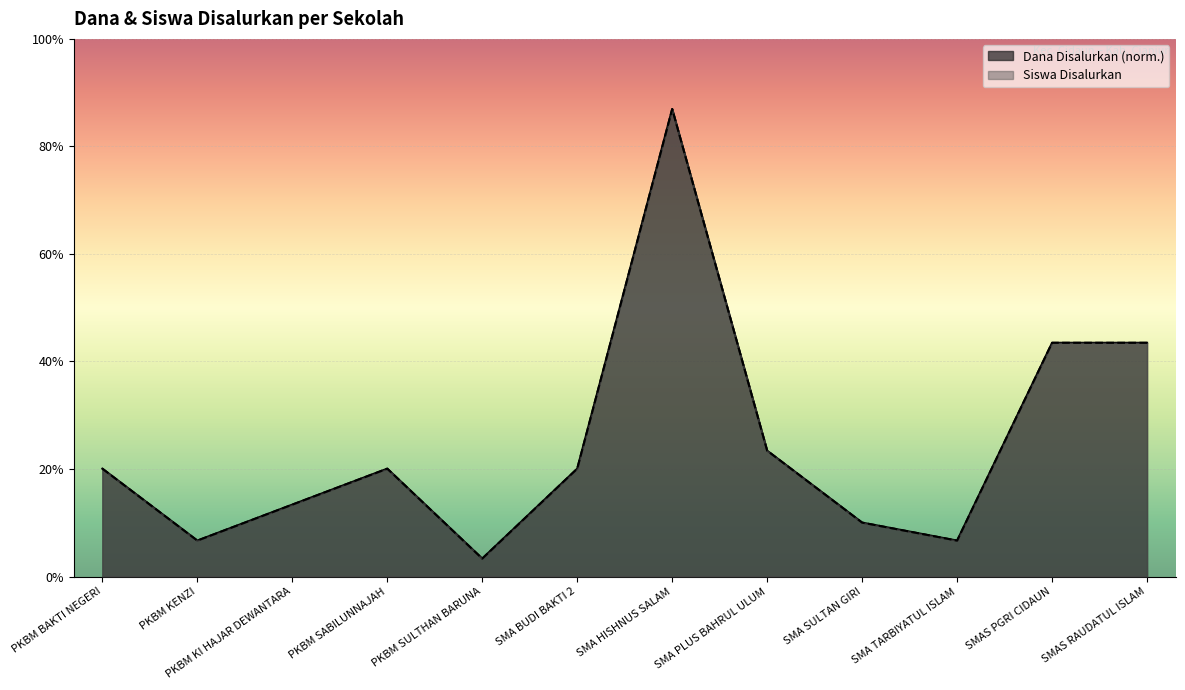

Count the number of data series in this chart.

2